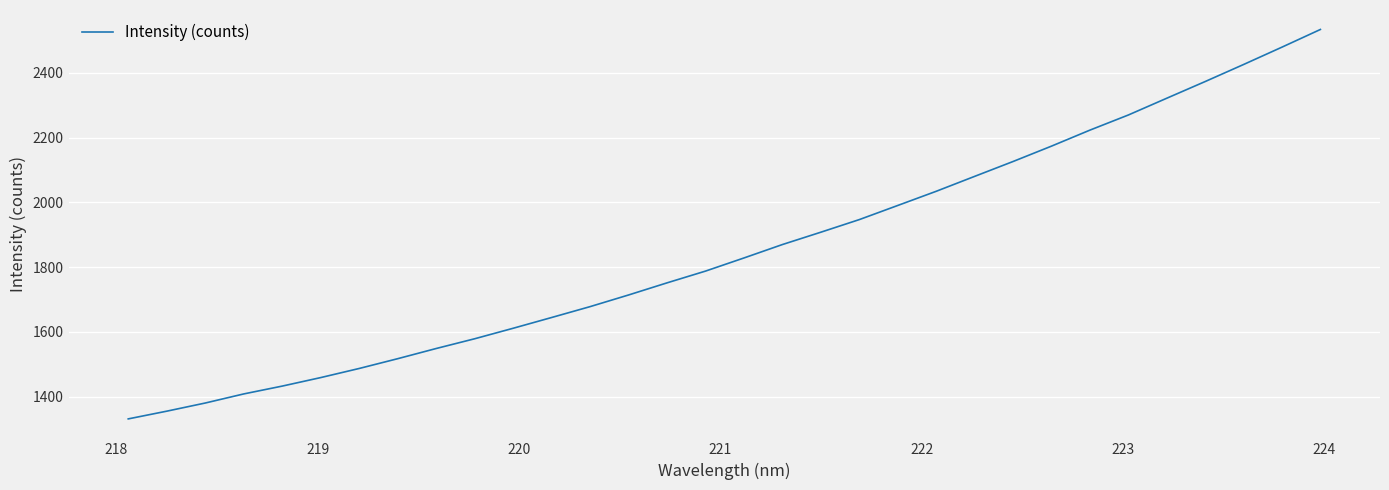

What is the minimum value shown in the chart?

1331.4